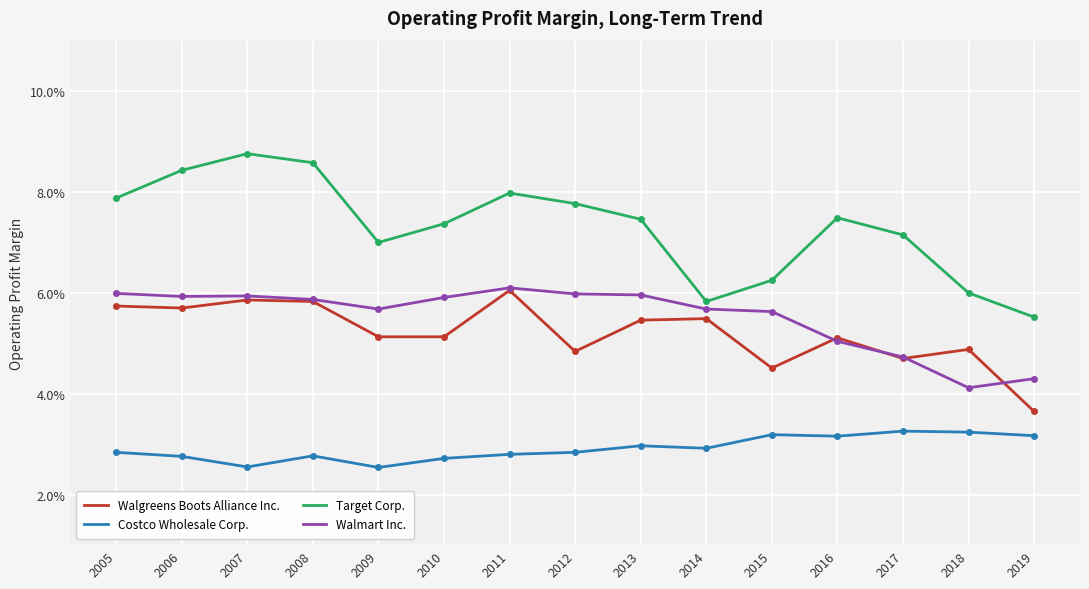

How many interior local valleys does the Walmart Inc. series have?

3